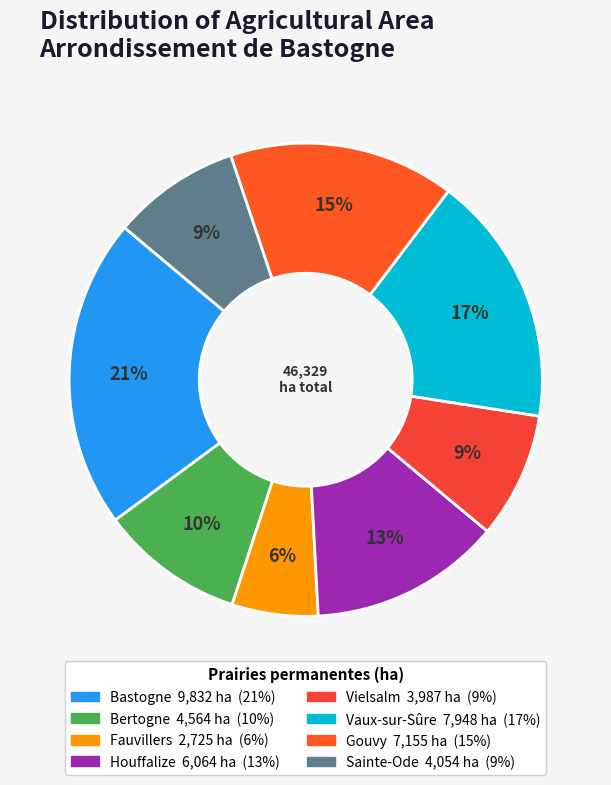

Between Fauvillers and Vielsalm, which is larger?

Vielsalm